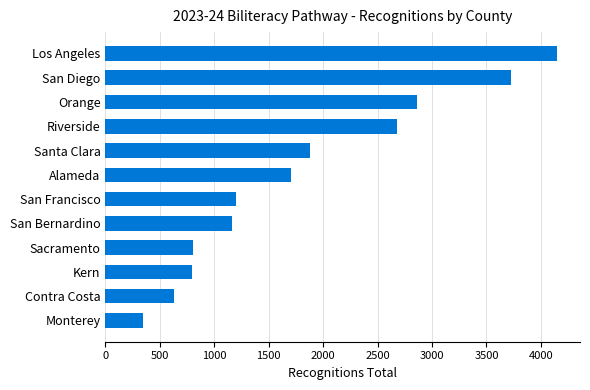

How many bars are there in total?

12